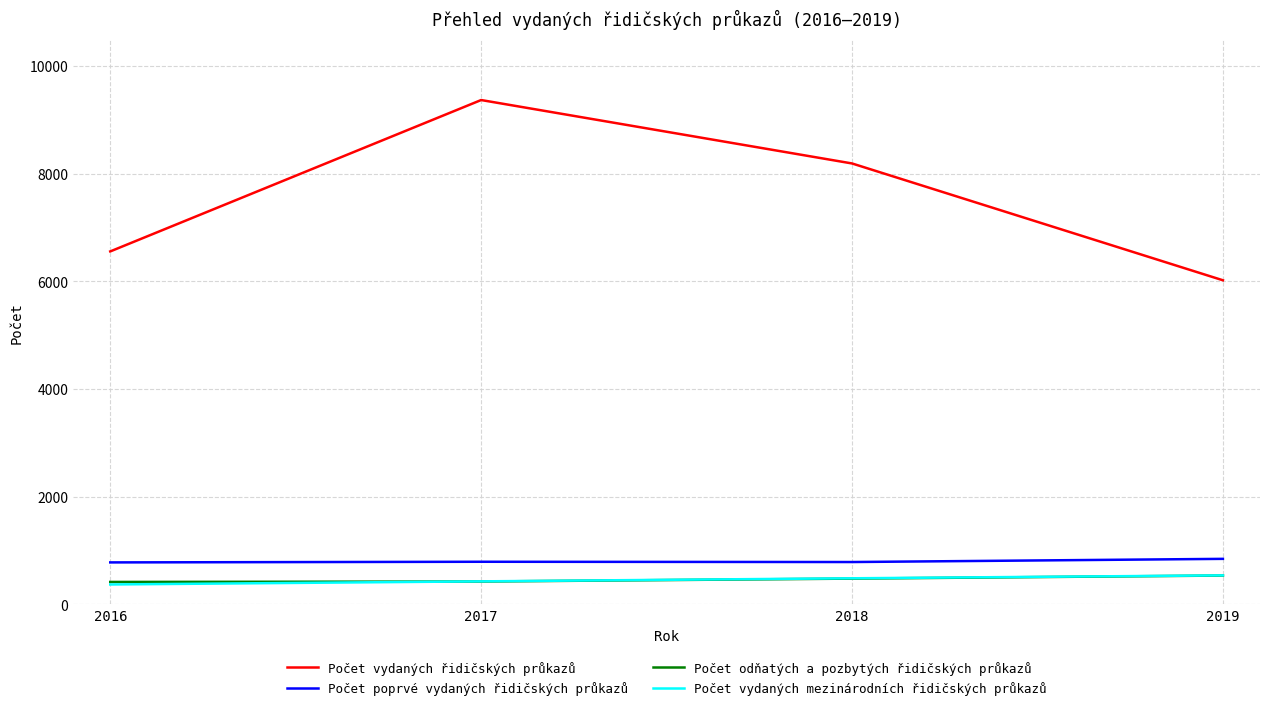

Which series has the largest total across all categories?

Počet vydaných řidičských průkazů